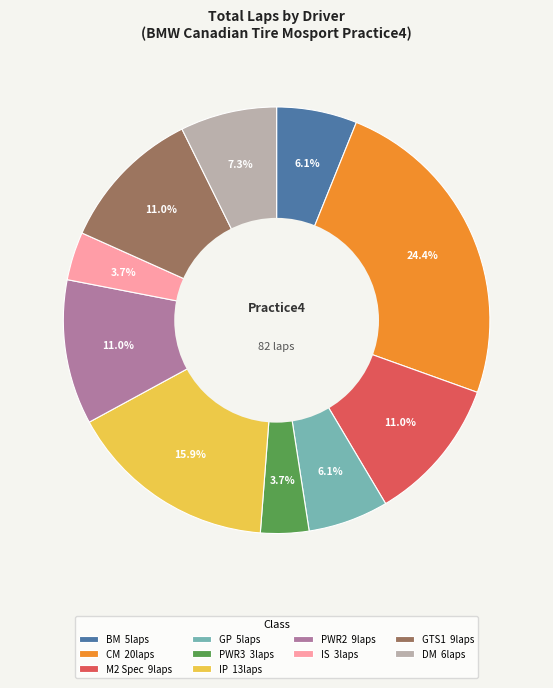

Which has a higher value, GTS1 9laps or GP 5laps?

GTS1 9laps